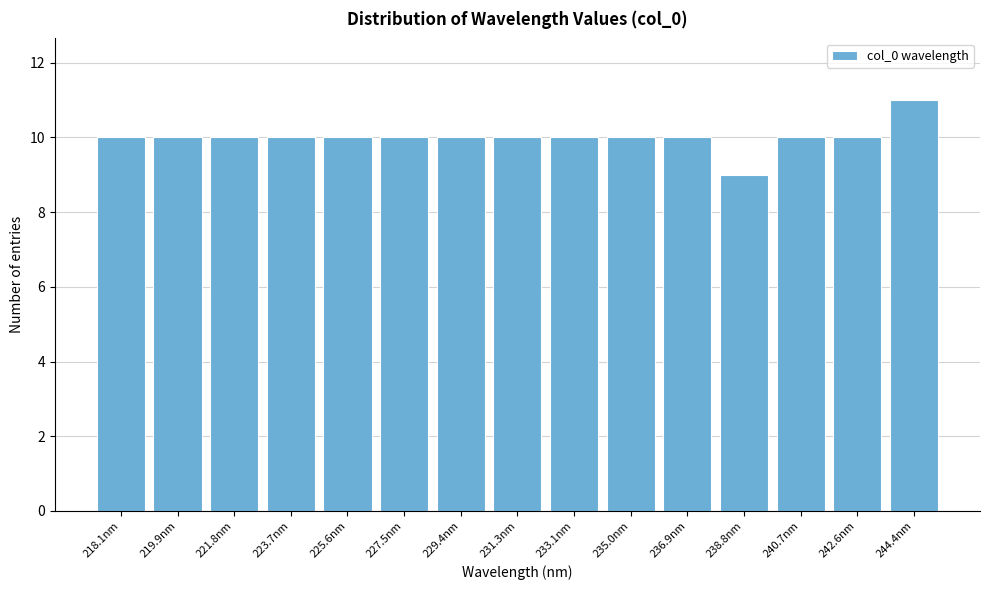

Reading right to left, extract all data points from this chart.

244.4nm=11	242.6nm=10	240.7nm=10	238.8nm=9	236.9nm=10	235.0nm=10	233.1nm=10	231.3nm=10	229.4nm=10	227.5nm=10	225.6nm=10	223.7nm=10	221.8nm=10	219.9nm=10	218.1nm=10